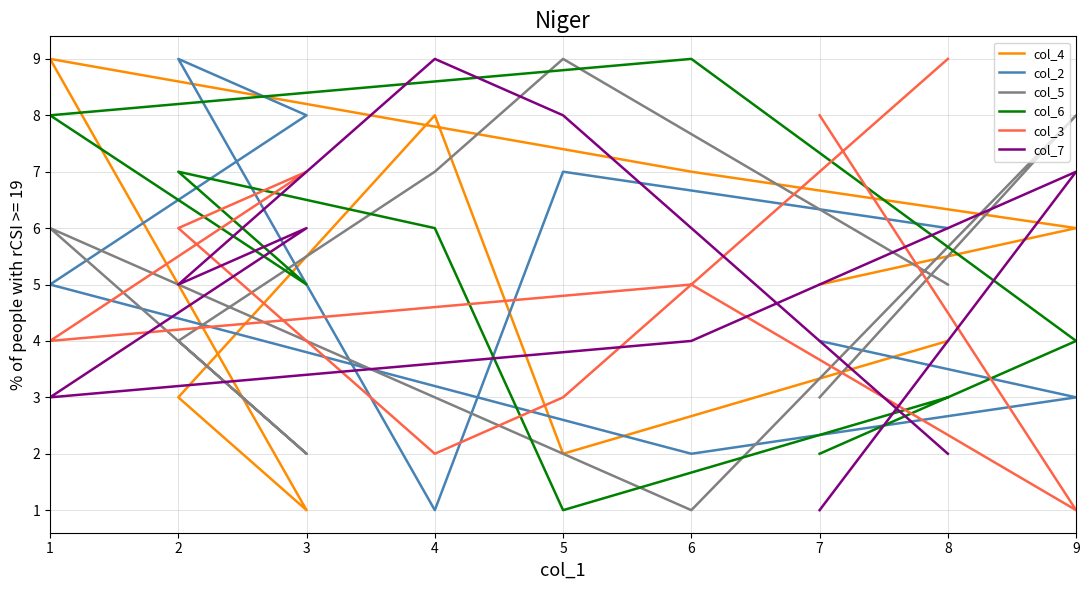

True or false: col_3 and col_2 intersect in this chart.

True